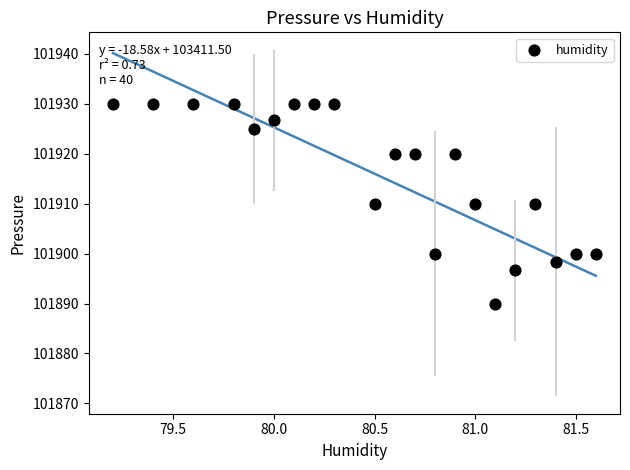

What is the range of X values (max minus min)?

2.4